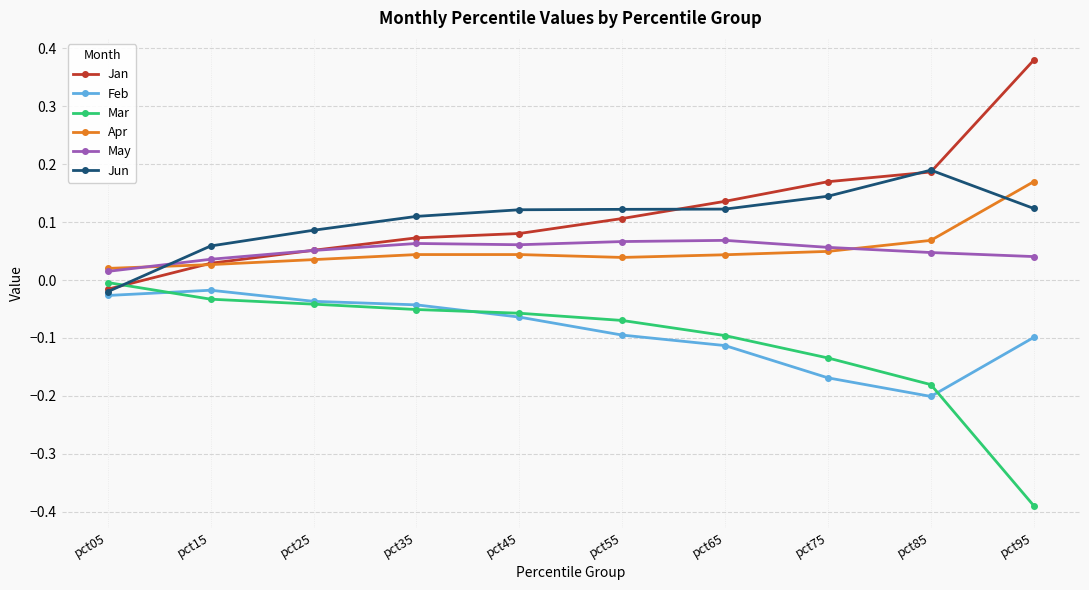

Is the value of Jan at pct15 greater than the value of Jun at pct65?

No